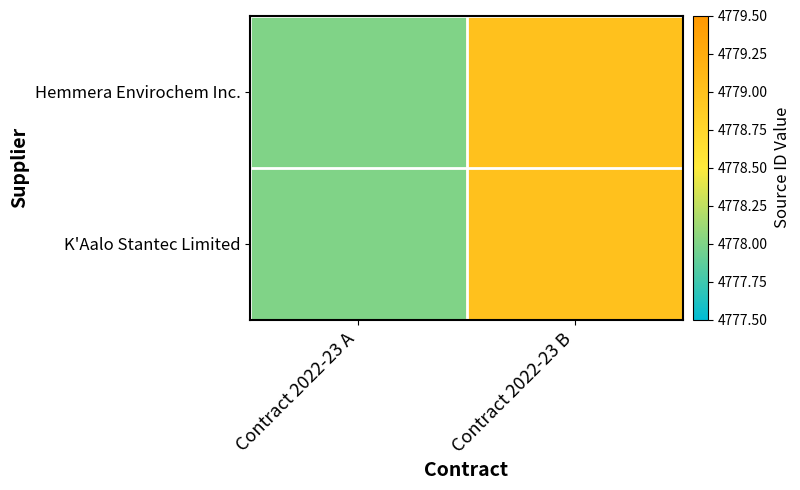

At how many categories does at least one series exceed 4778?

1